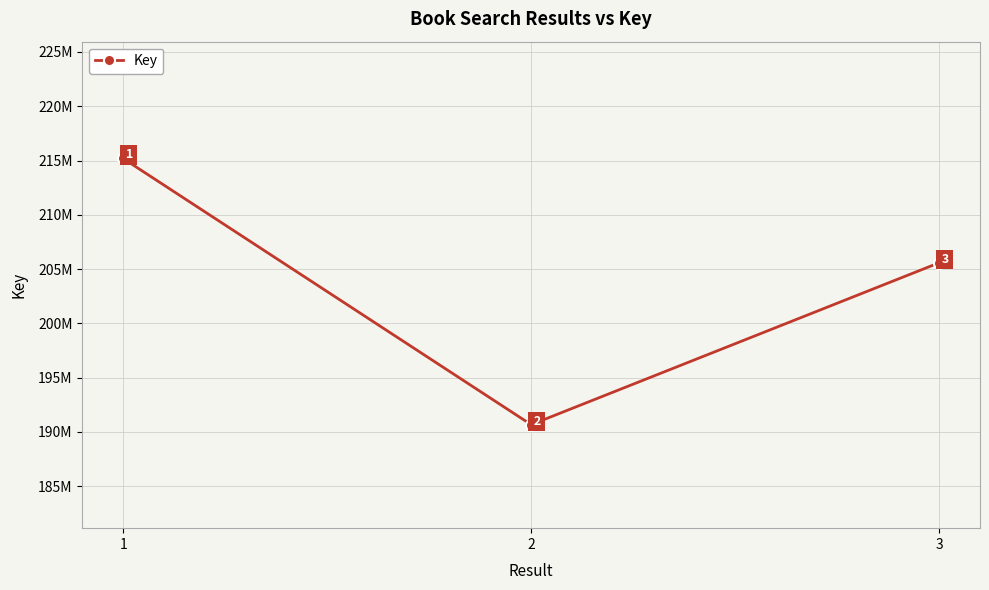

The chart shows a value of 113458407 at 1. True or false?

False